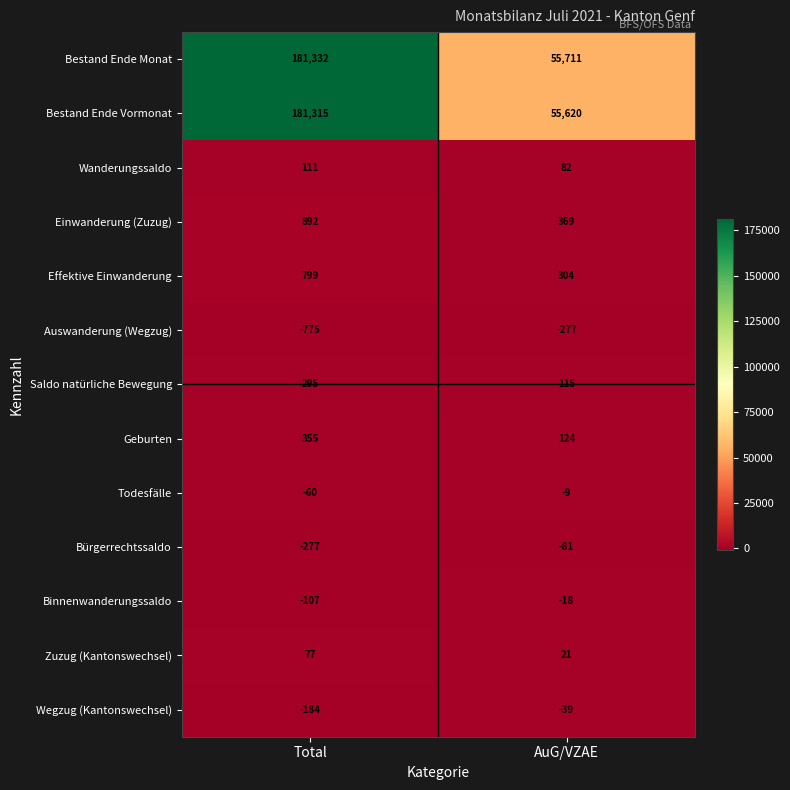

Reading left to right, what are all the values shown in this chart?

Bestand Ende Monat: Total=181332	AuG/VZAE=55711
Bestand Ende Vormonat: Total=181315	AuG/VZAE=55620
Wanderungssaldo: Total=111	AuG/VZAE=82
Einwanderung (Zuzug): Total=892	AuG/VZAE=369
Effektive Einwanderung: Total=799	AuG/VZAE=304
Auswanderung (Wegzug): Total=-775	AuG/VZAE=-277
Saldo natürliche Bewegung: Total=295	AuG/VZAE=115
Geburten: Total=355	AuG/VZAE=124
Todesfälle: Total=-60	AuG/VZAE=-9
Bürgerrechtssaldo: Total=-277	AuG/VZAE=-81
Binnenwanderungssaldo: Total=-107	AuG/VZAE=-18
Zuzug (Kantonswechsel): Total=77	AuG/VZAE=21
Wegzug (Kantonswechsel): Total=-184	AuG/VZAE=-39